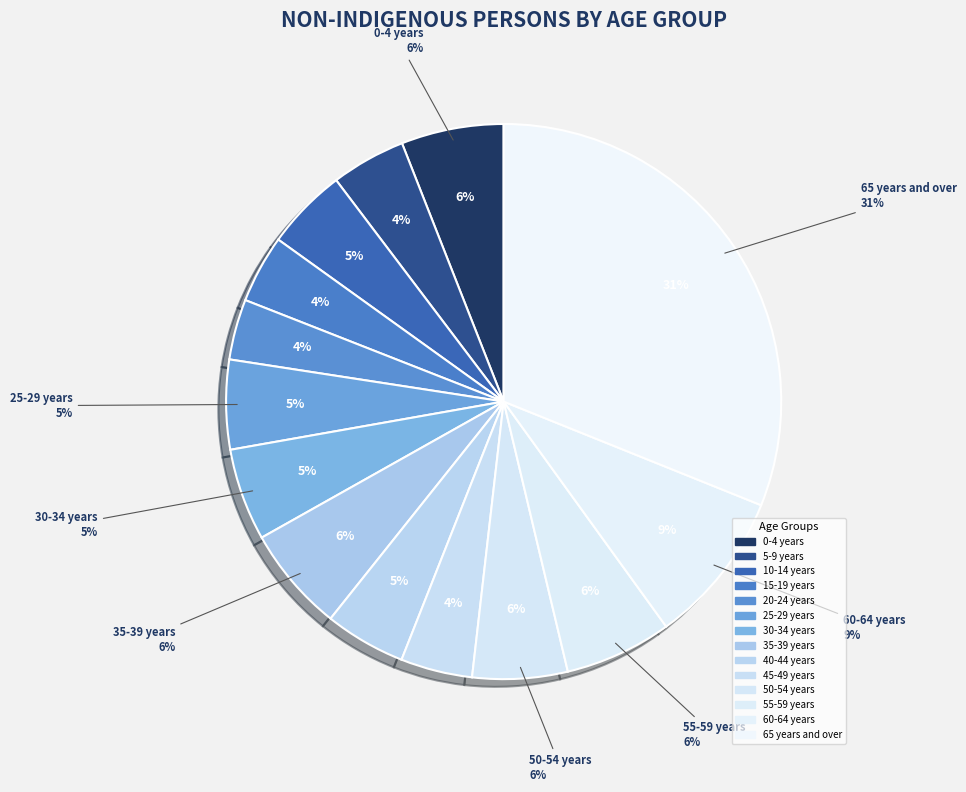

To the nearest percent, what is the average slice percentage?

7%